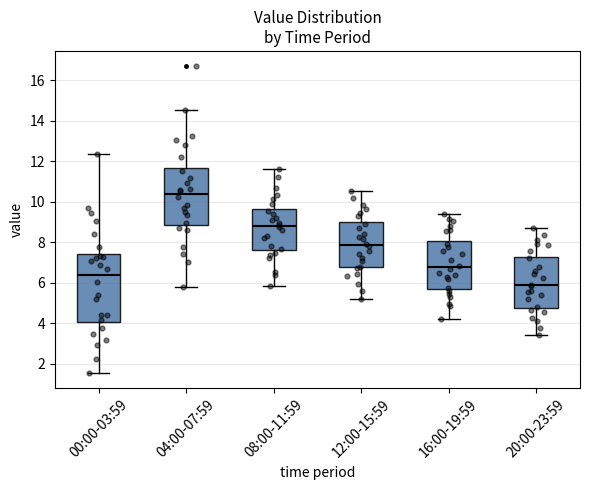

Which box has the highest median line?

04:00-07:59